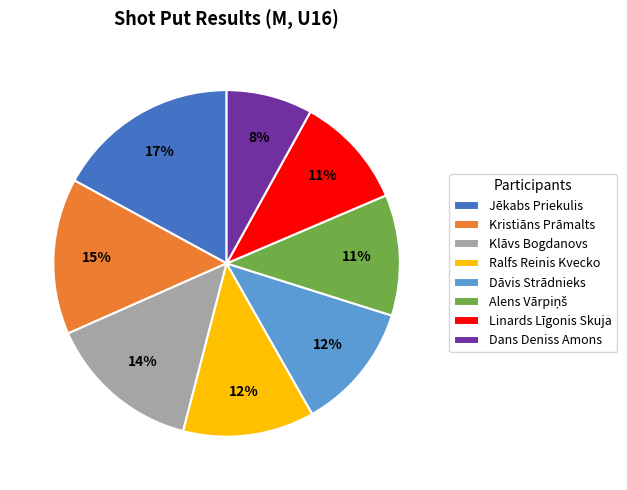

To the nearest percent, what is the average slice percentage?

12%